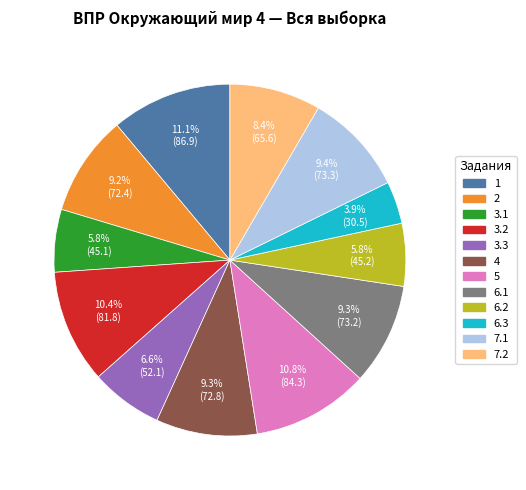

How many slices are in this pie chart?

12